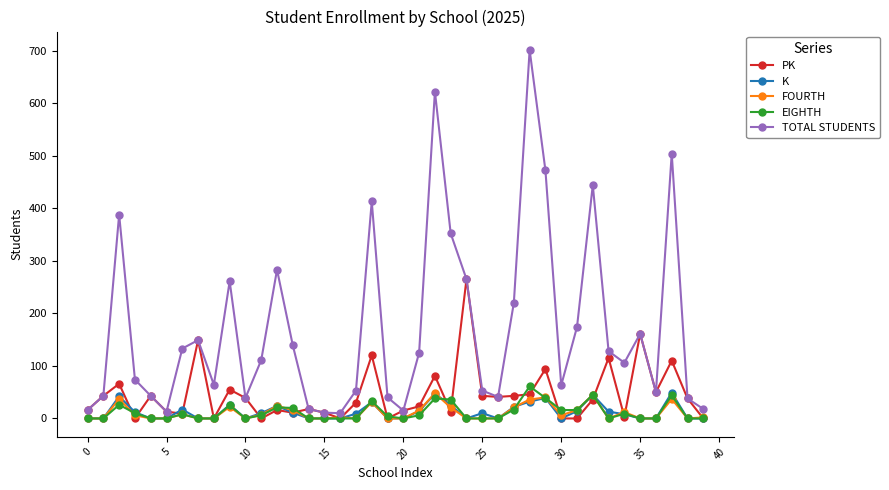

Which series has the widest spread of values?

TOTAL STUDENTS